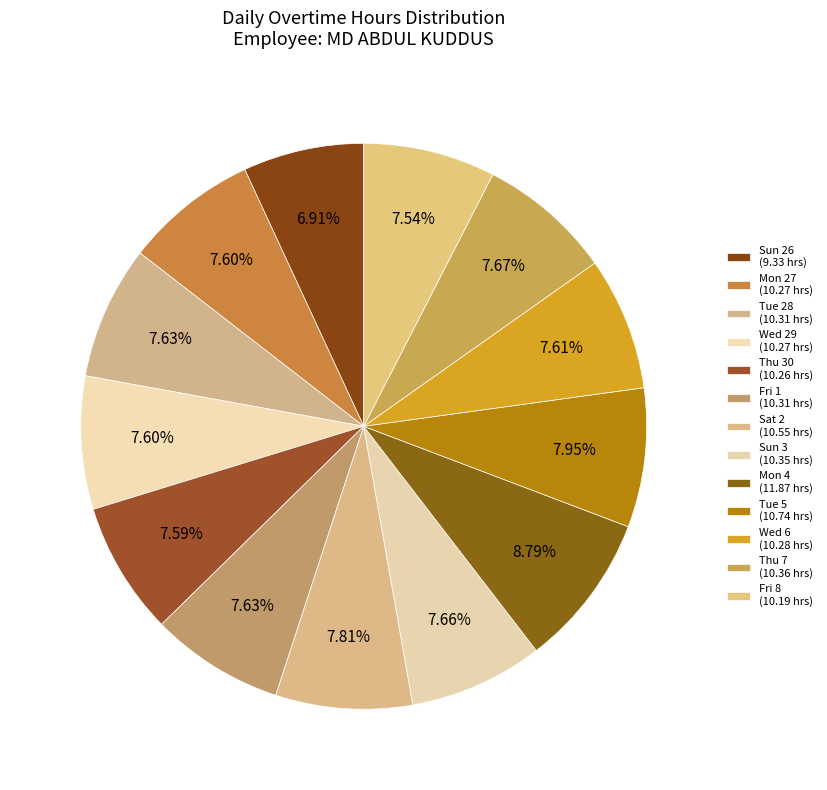

Rank the categories by value from lowest to highest.

Sun 26, Fri 8, Thu 30, Mon 27, Wed 29, Wed 6, Tue 28, Fri 1, Sun 3, Thu 7, Sat 2, Tue 5, Mon 4